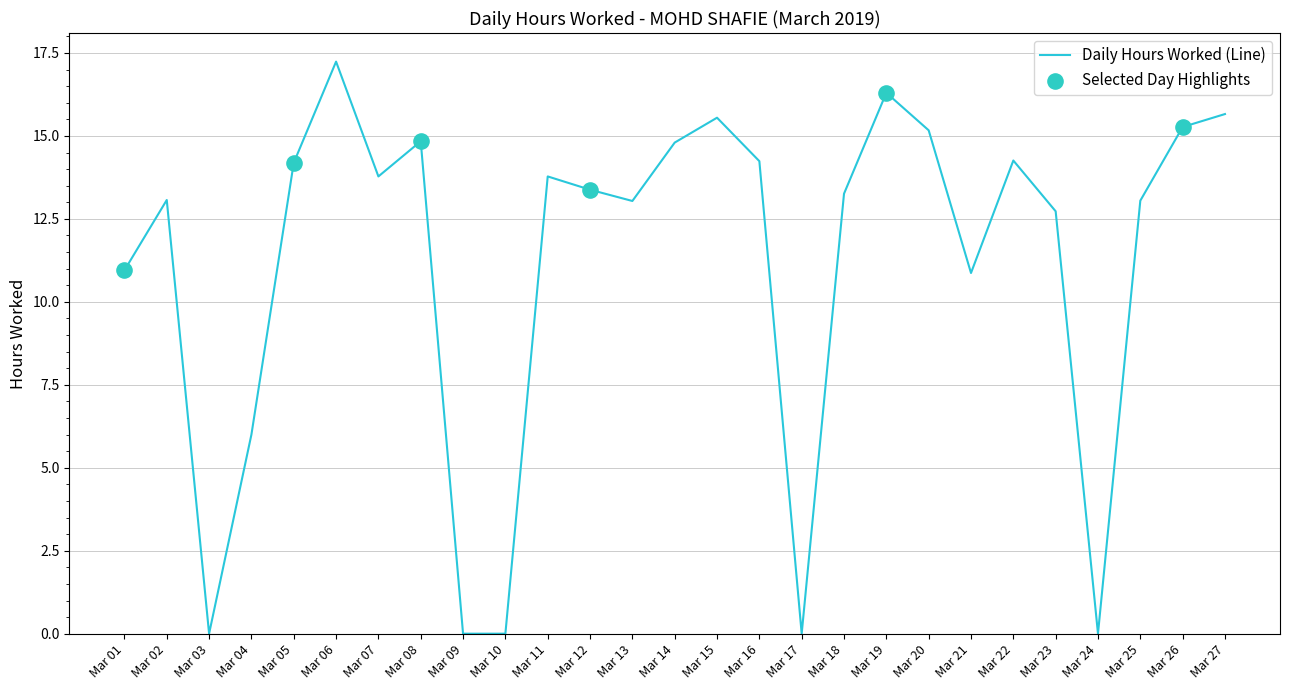

Which has a higher value, Mar 17 or Mar 23?

Mar 23